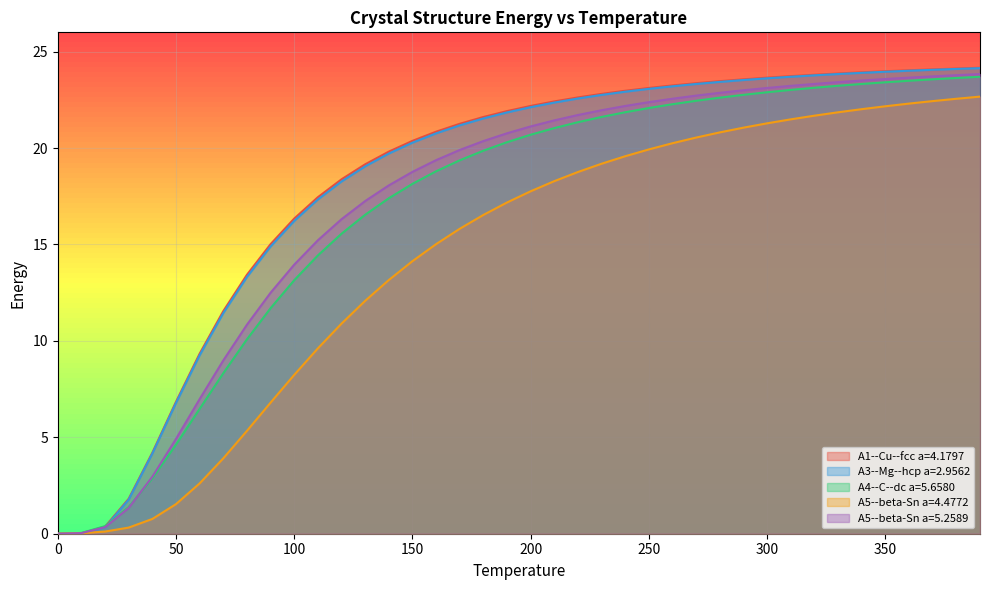

True or false: A5--beta-Sn a=4.4772 and A4--C--dc a=5.6580 cross at least once.

False